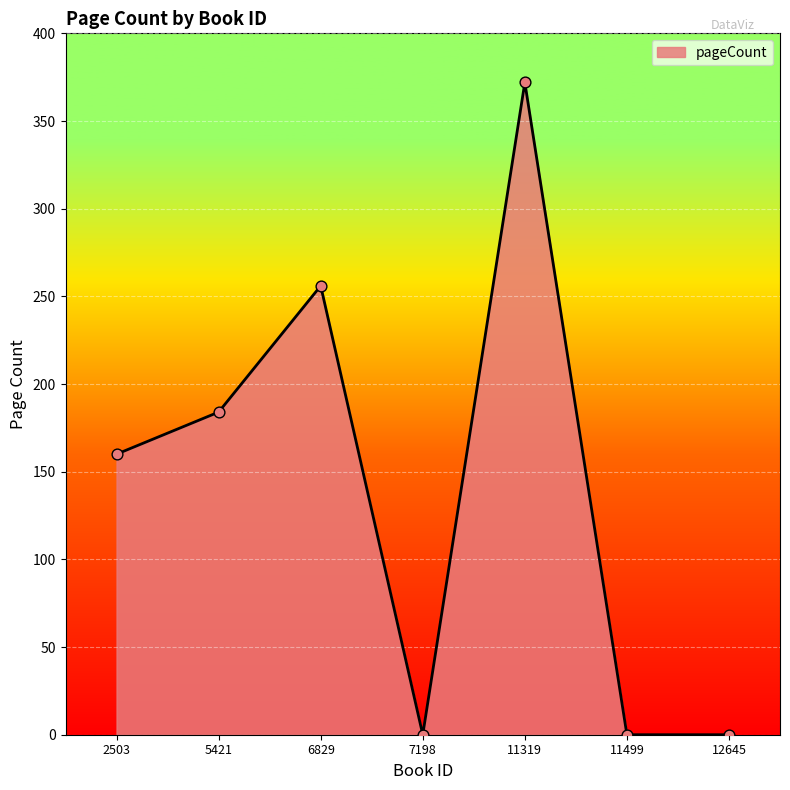

What is the change in value from 5421 to 11319?

+188